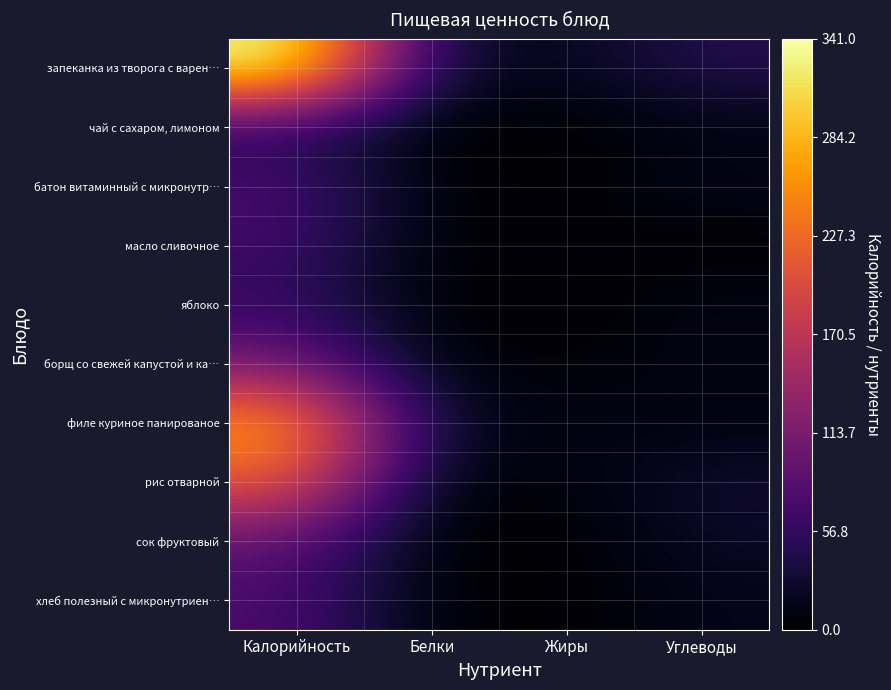

Reading right to left, transcribe all the data shown in this chart.

запеканка из творога с варен…: Углеводы=45.3	Жиры=17.5	Белки=23.6	Калорийность=341.0
чай с сахаром, лимоном: Углеводы=10.3	Жиры=0.1	Белки=0.3	Калорийность=44.0
батон витаминный с микронутр…: Углеводы=15.4	Жиры=0.5	Белки=2.2	Калорийность=75.6
масло сливочное: Углеводы=0.1	Жиры=7.3	Белки=0.1	Калорийность=66.0
яблоко: Углеводы=11.7	Жиры=0.5	Белки=0.5	Калорийность=57.0
борщ со свежей капустой и ка…: Углеводы=10.0	Жиры=4.4	Белки=5.7	Калорийность=108.0
филе куриное панированое: Углеводы=9.3	Жиры=9.5	Белки=21.0	Калорийность=273.0
рис отварной: Углеводы=28.5	Жиры=6.3	Белки=3.7	Калорийность=216.0
сок фруктовый: Углеводы=22.4	Жиры=0.0	Белки=0.0	Калорийность=90.0
хлеб полезный с микронутриен…: Углеводы=15.5	Жиры=0.4	Белки=2.5	Калорийность=75.6